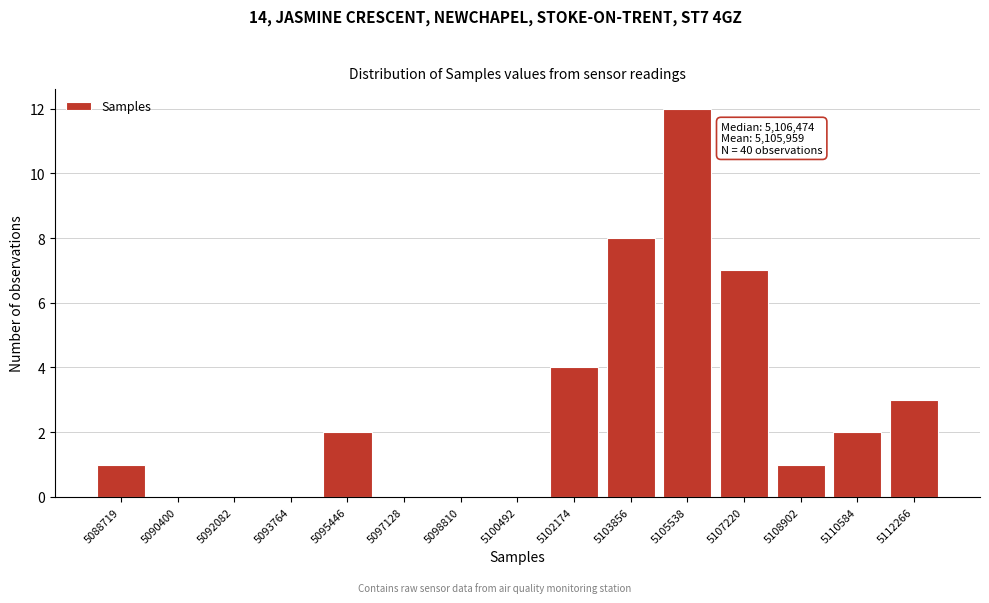

Reading right to left, list all the values displayed in this chart.

5112266=3	5110584=2	5108902=1	5107220=7	5105538=12	5103856=8	5102174=4	5100492=0	5098810=0	5097128=0	5095446=2	5093764=0	5092082=0	5090400=0	5088719=1